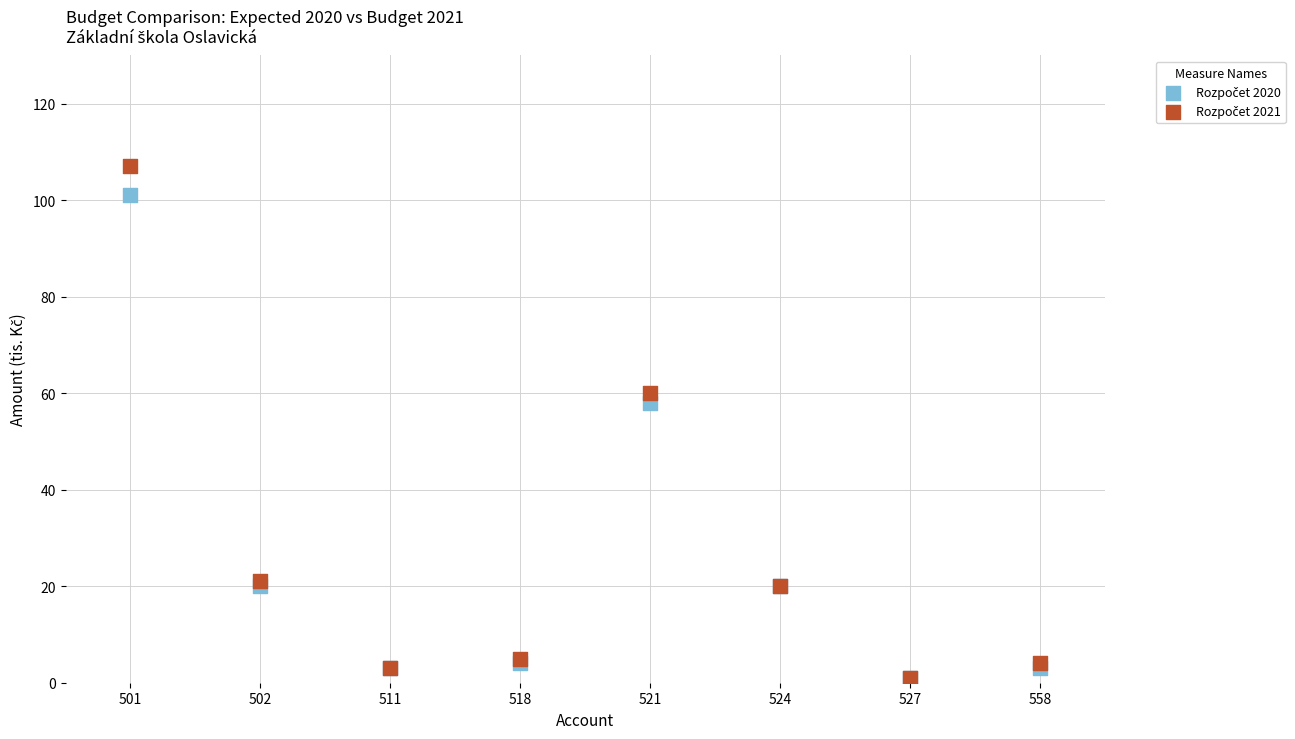

Across all series, what Y value is closest to 54?

58